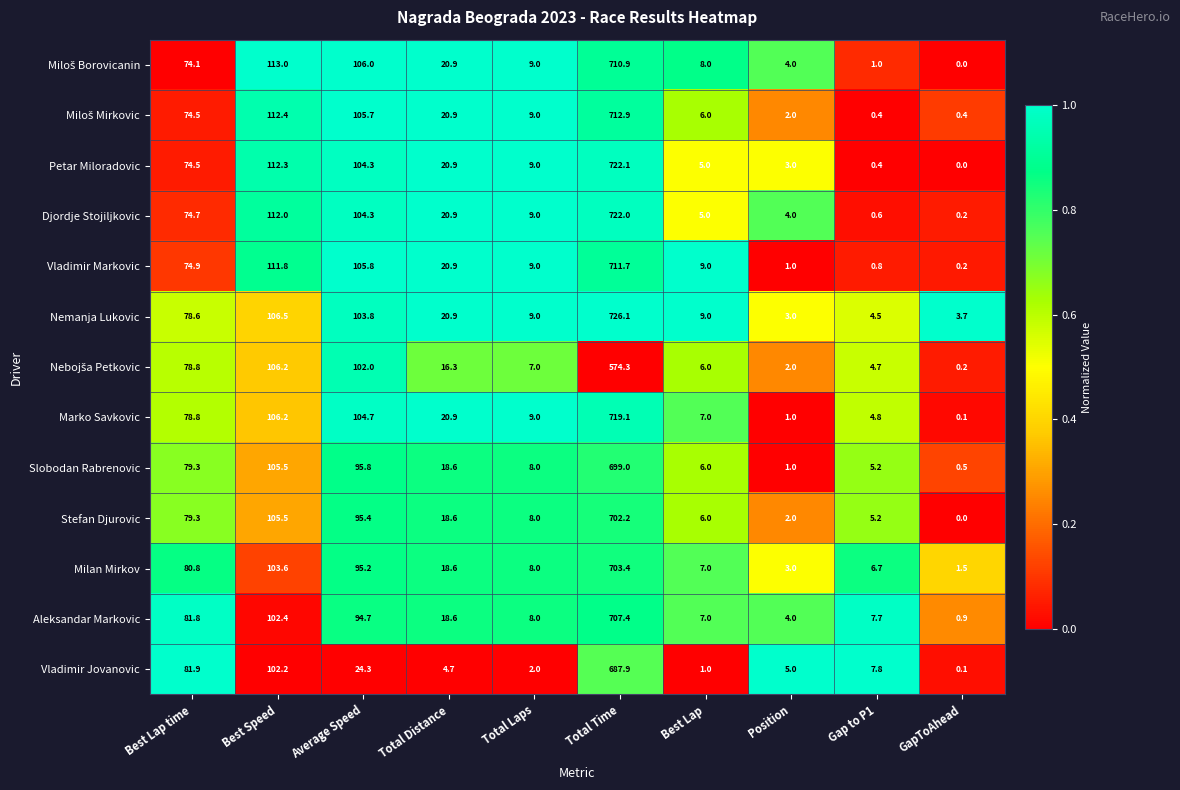

Is it true that Marko Savkovic equals 32.5 at Best Lap time?

False